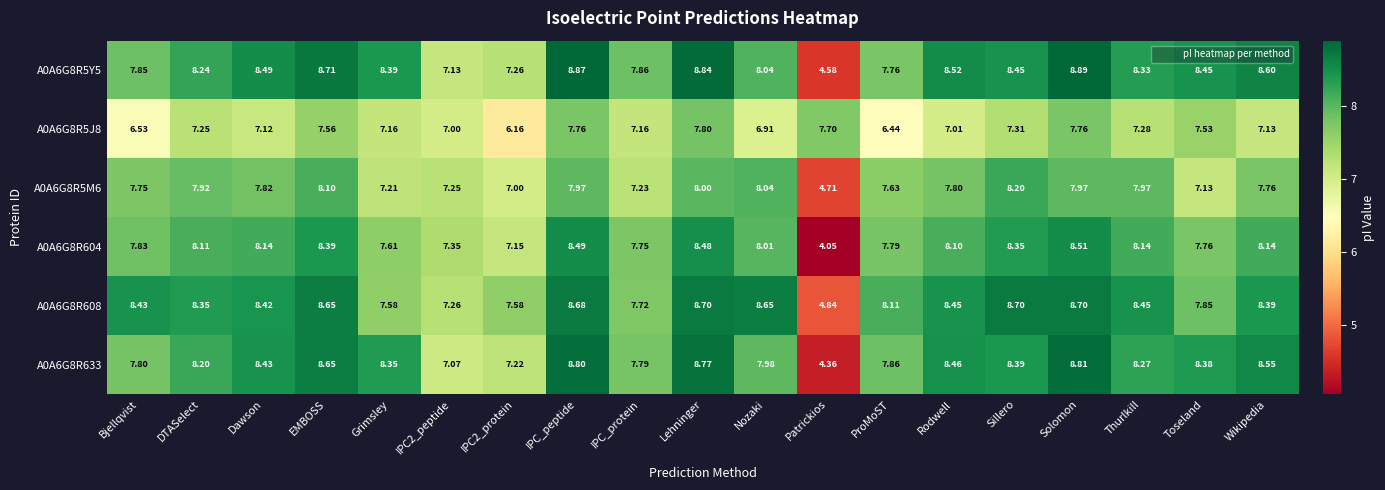

List the series in order of their peak value, highest first.

A0A6G8R5Y5, A0A6G8R633, A0A6G8R608, A0A6G8R604, A0A6G8R5M6, A0A6G8R5J8